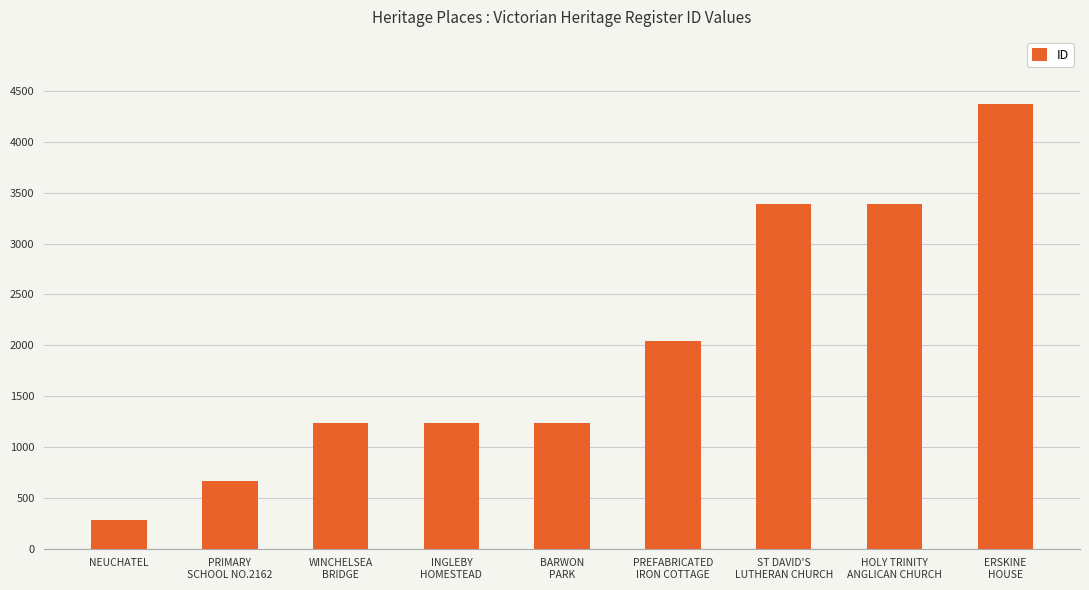

True or false: the data shows 5391 at ST DAVID'S
LUTHERAN CHURCH.

False